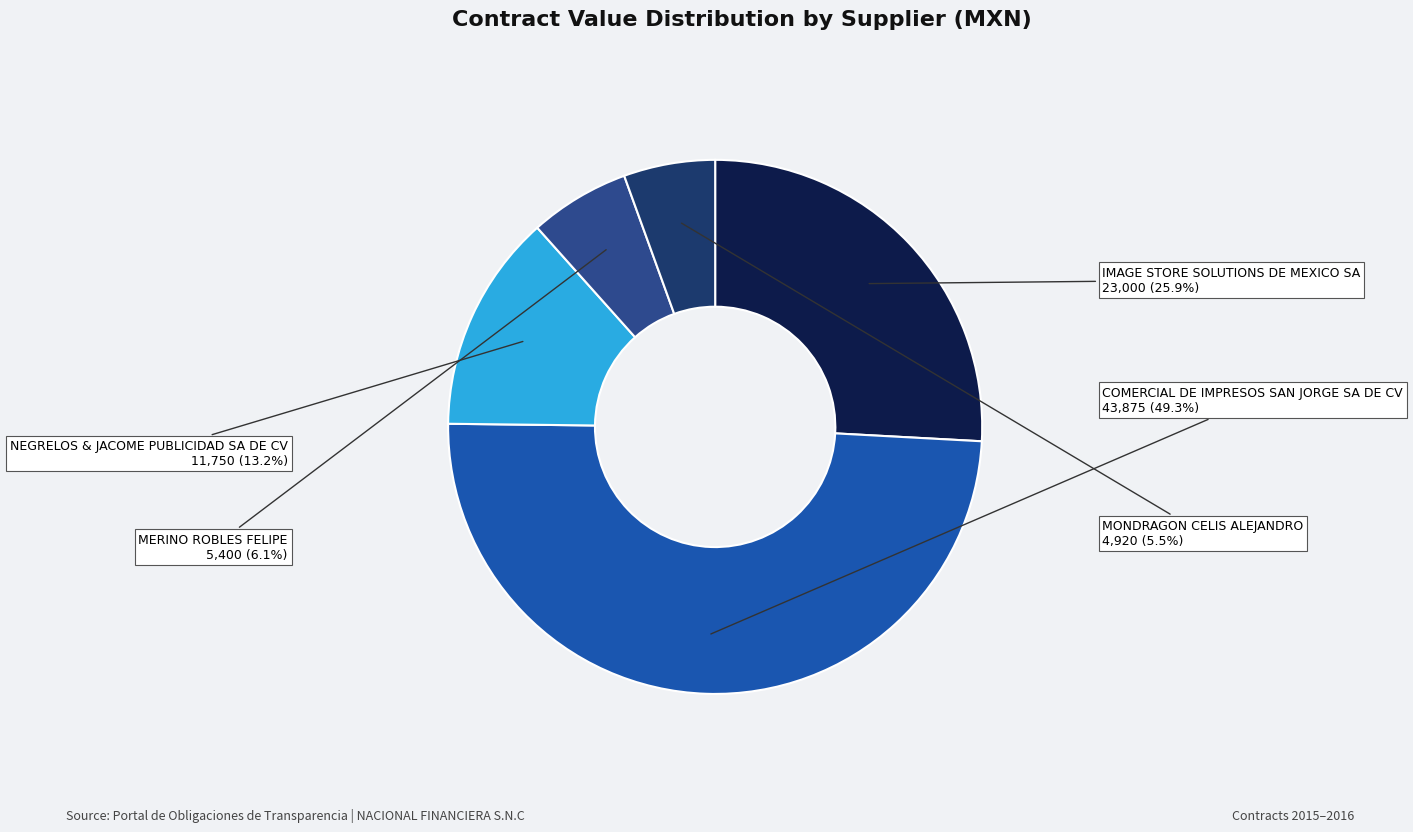

What percentage is NOT represented by MERINO ROBLES FELIPE?

93.9%